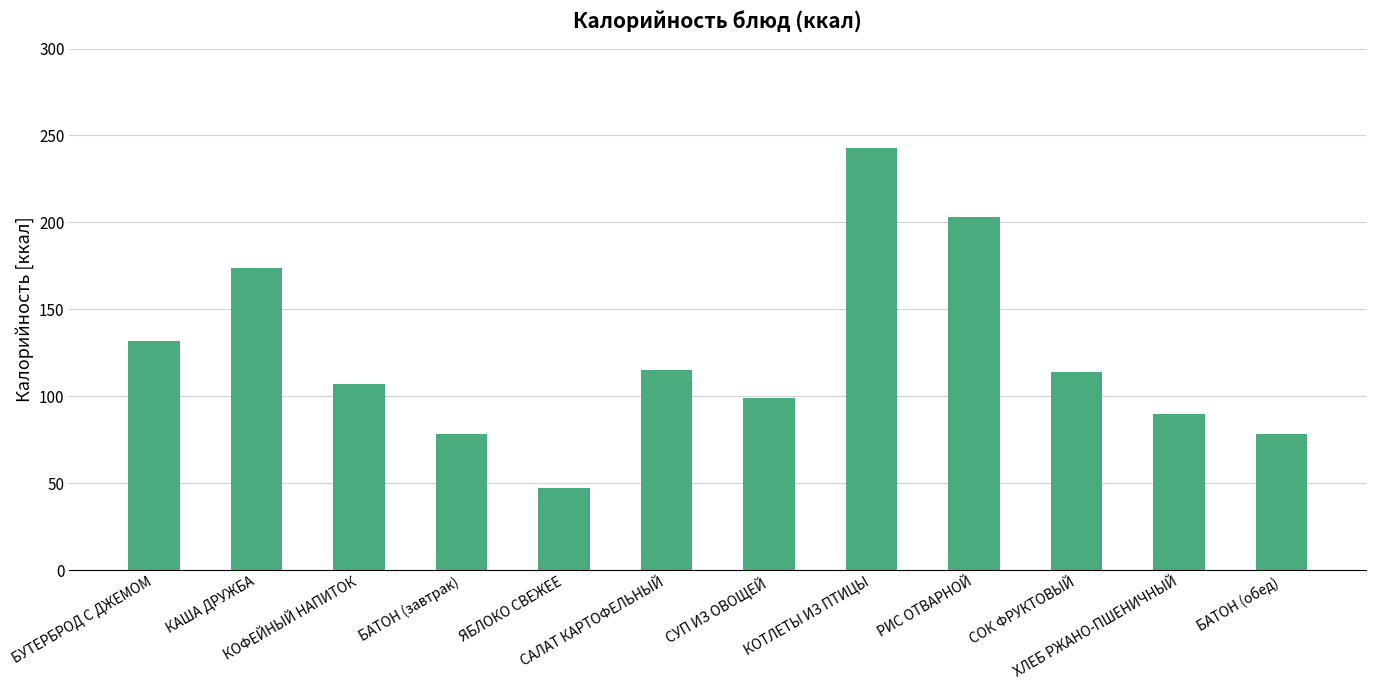

At which label does the data first exceed 114?

БУТЕРБРОД С ДЖЕМОМ